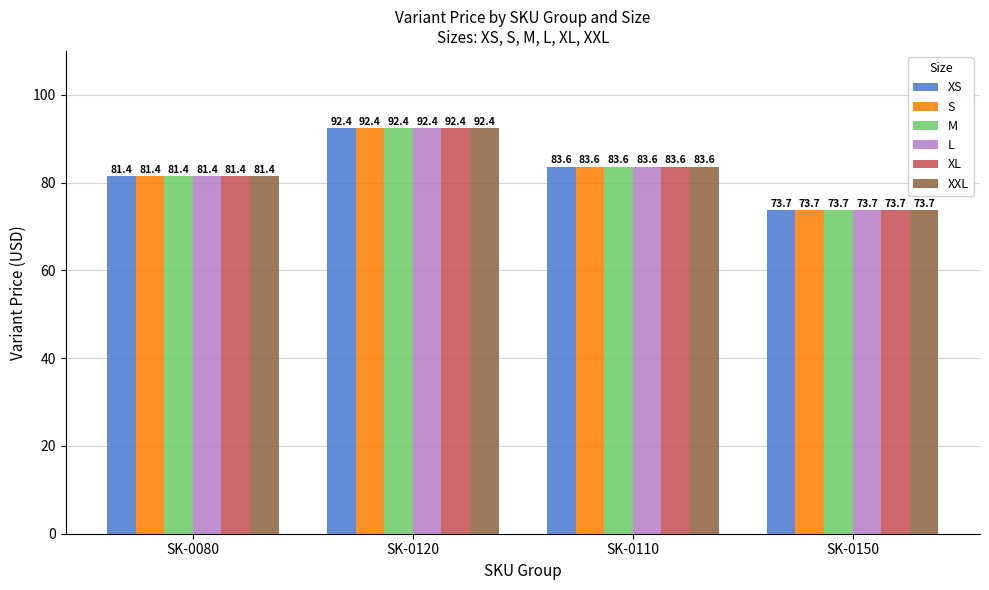

The XL series shows 54.1 at SK-0120. True or false?

False